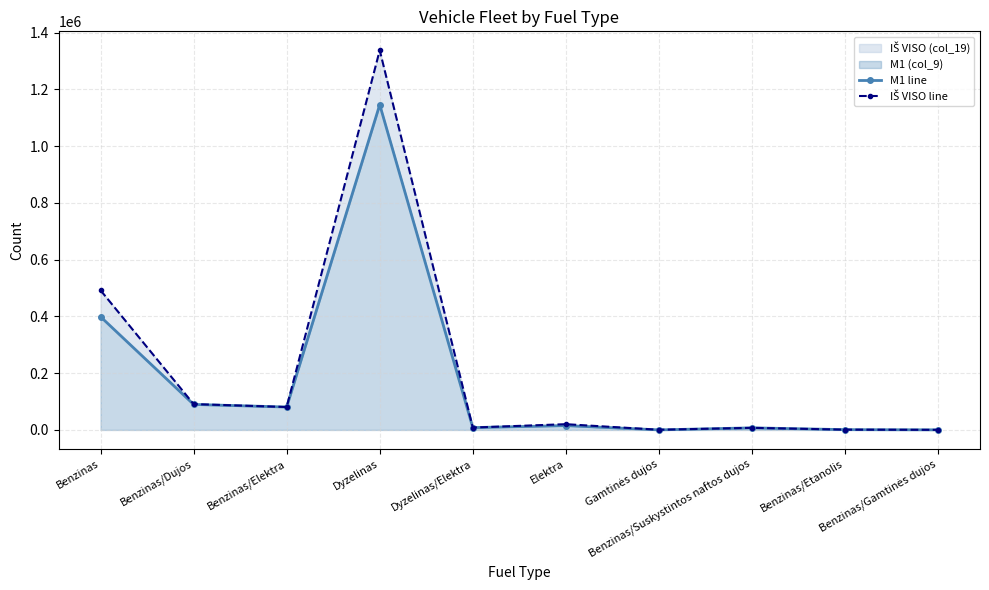

Rank the categories by IŠ VISO line value from lowest to highest.

Benzinas/Gamtinės dujos, Gamtinės dujos, Benzinas/Etanolis, Benzinas/Suskystintos naftos dujos, Dyzelinas/Elektra, Elektra, Benzinas/Elektra, Benzinas/Dujos, Benzinas, Dyzelinas